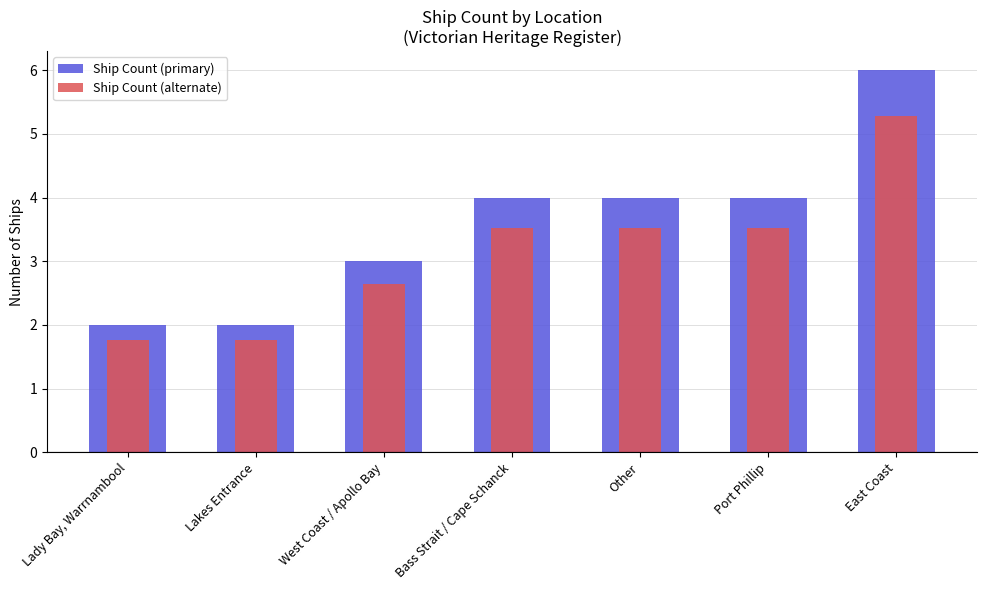

Reading right to left, list all the values displayed in this chart.

Ship Count (primary): 6.0	4.0	4.0	4.0	3.0	2.0	2.0
Ship Count (alternate): 5.3	3.5	3.5	3.5	2.6	1.8	1.8